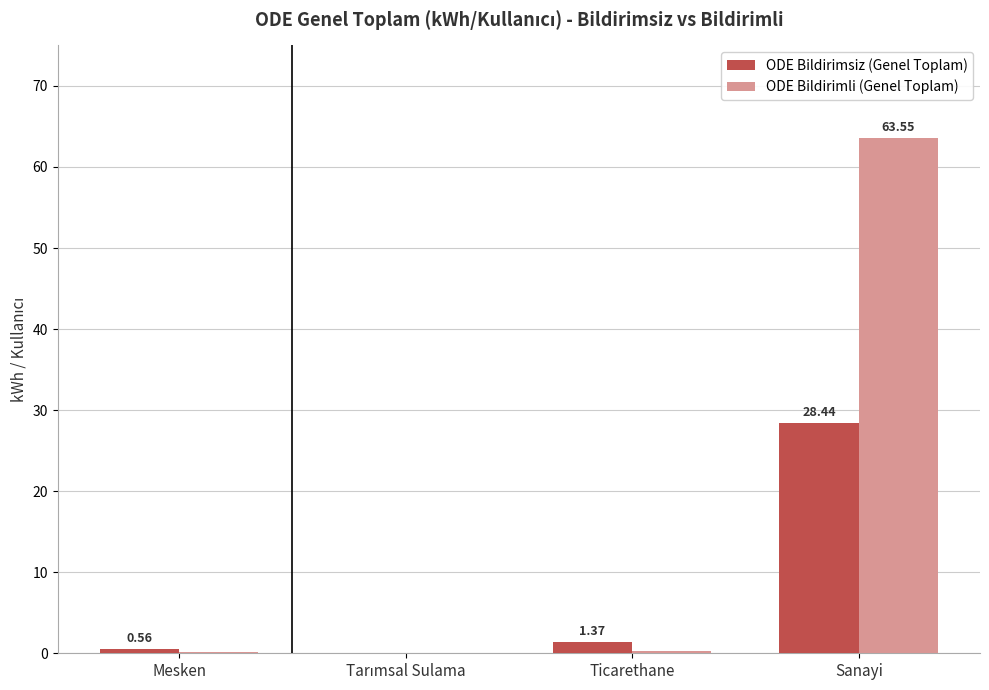

Which series changed the most between Mesken and Sanayi?

ODE Bildirimli (Genel Toplam)